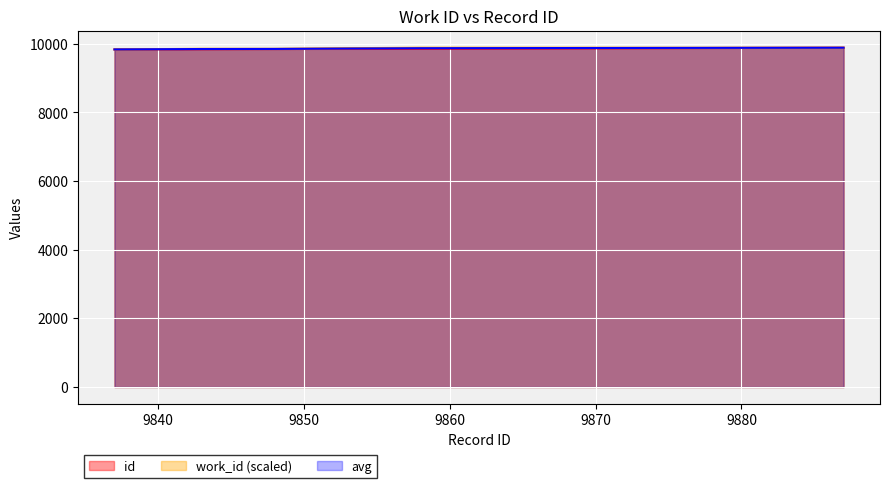

What is the highest value of the id series?

9887.0